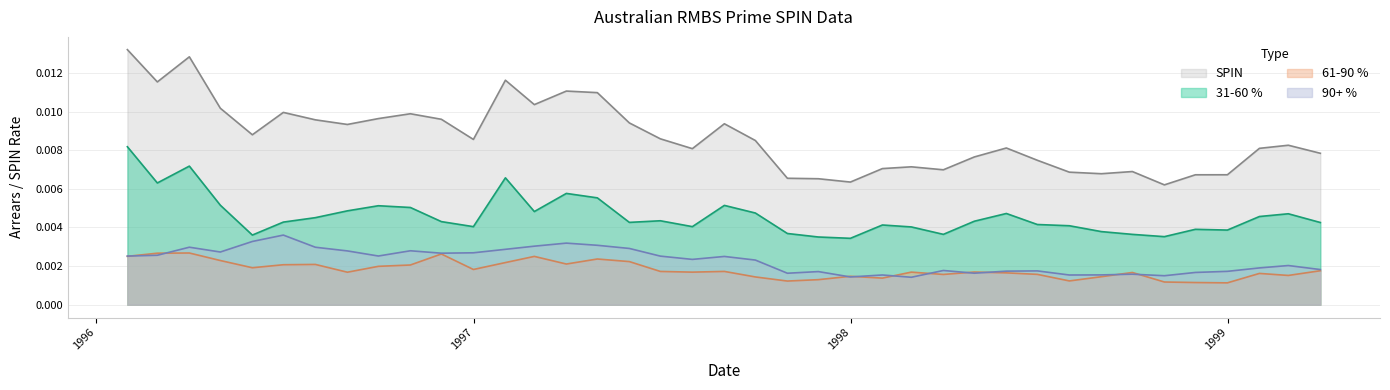

True or false: 61-90 % and 31-60 % cross at least once.

False